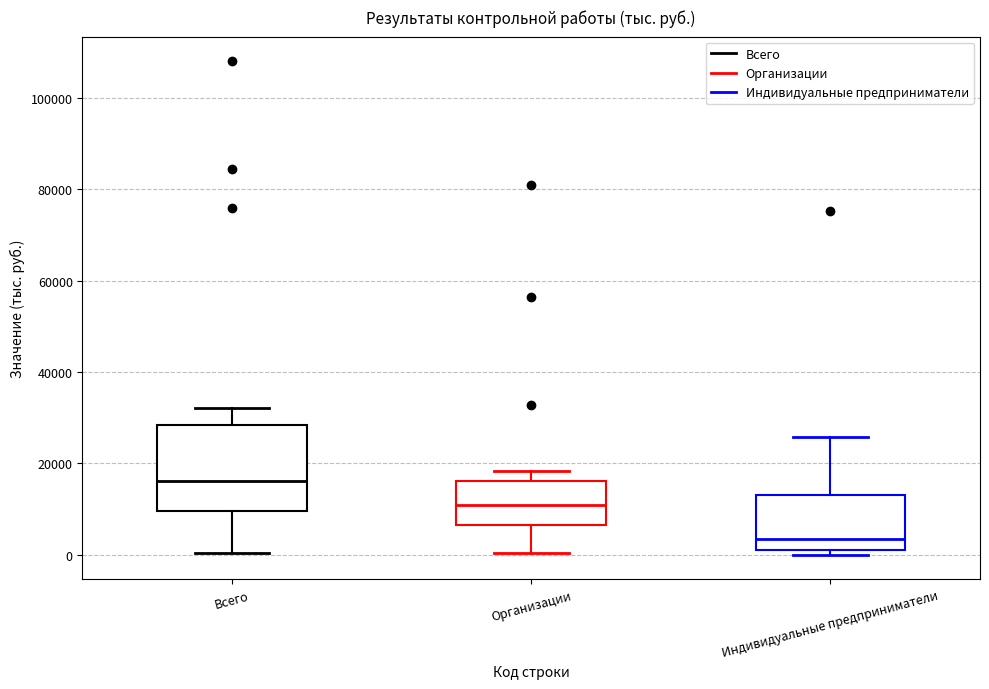

Comparing the boxes themselves (not the whiskers), which one is the tallest?

Всего